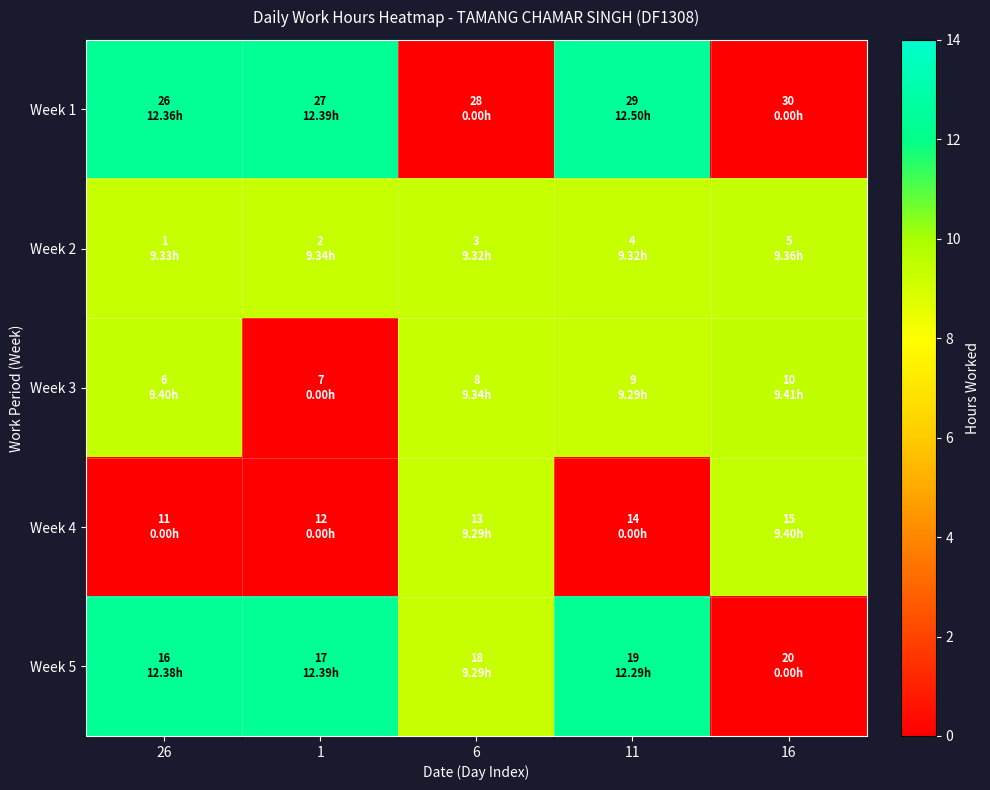

At which category is the sum across all series the highest?

26